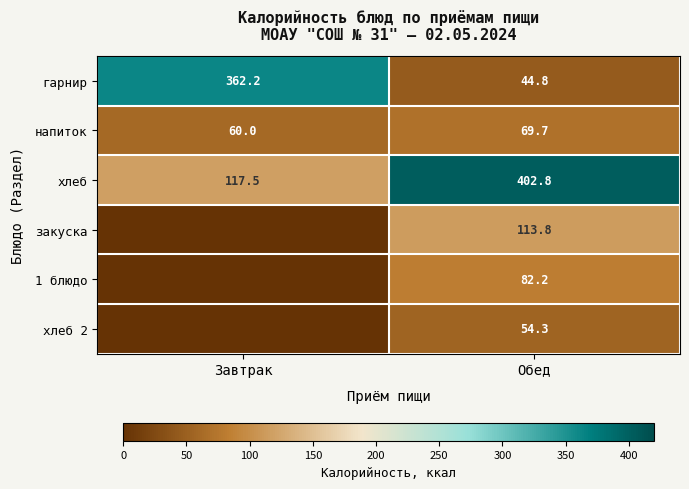

What is the sum of the хлеб values at Обед and Завтрак?

520.3